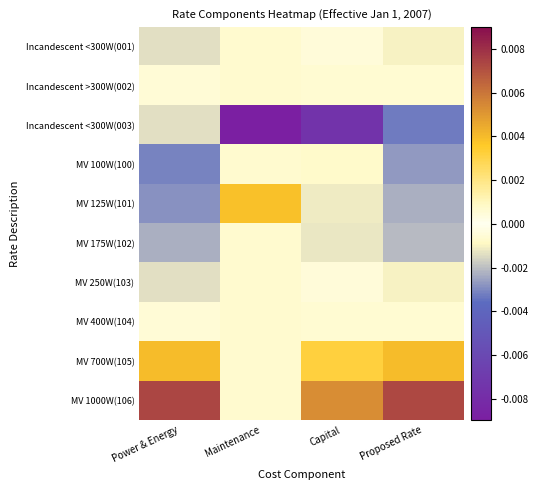

Which series has the largest total across all categories?

MV 1000W(106)